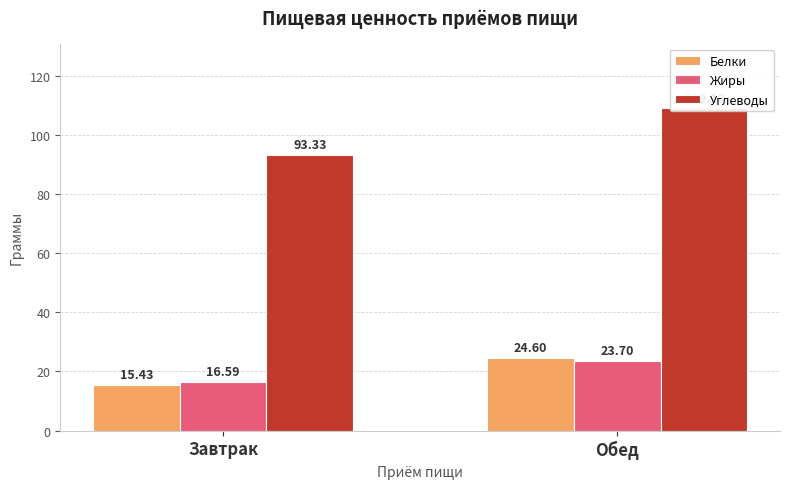

How many bars are there in each group?

3